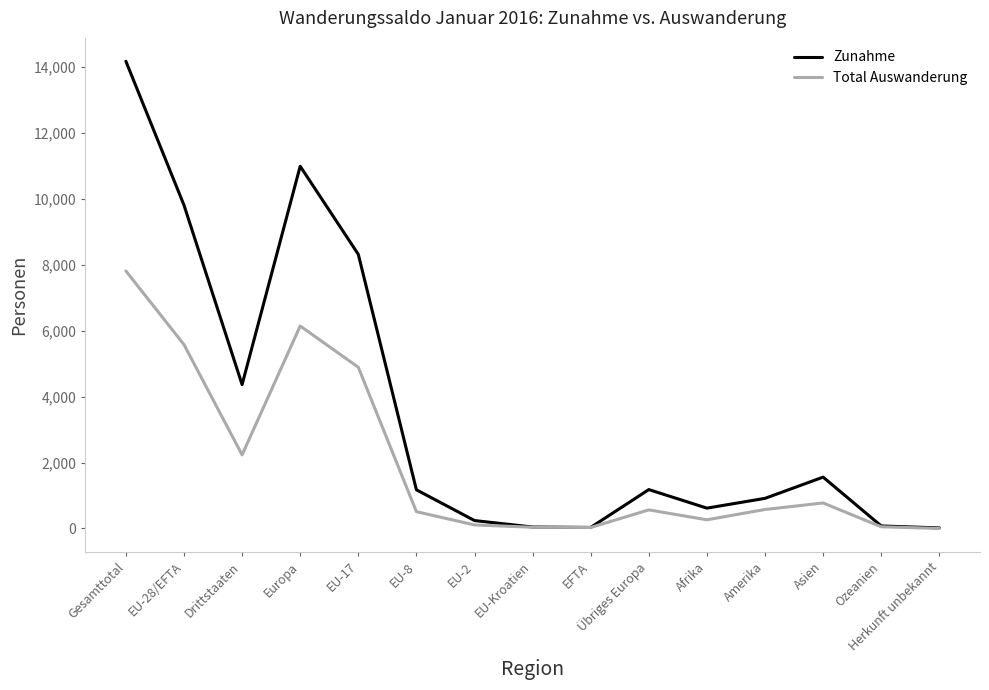

The value of Zunahme at EU-17 is 3754. True or false?

False